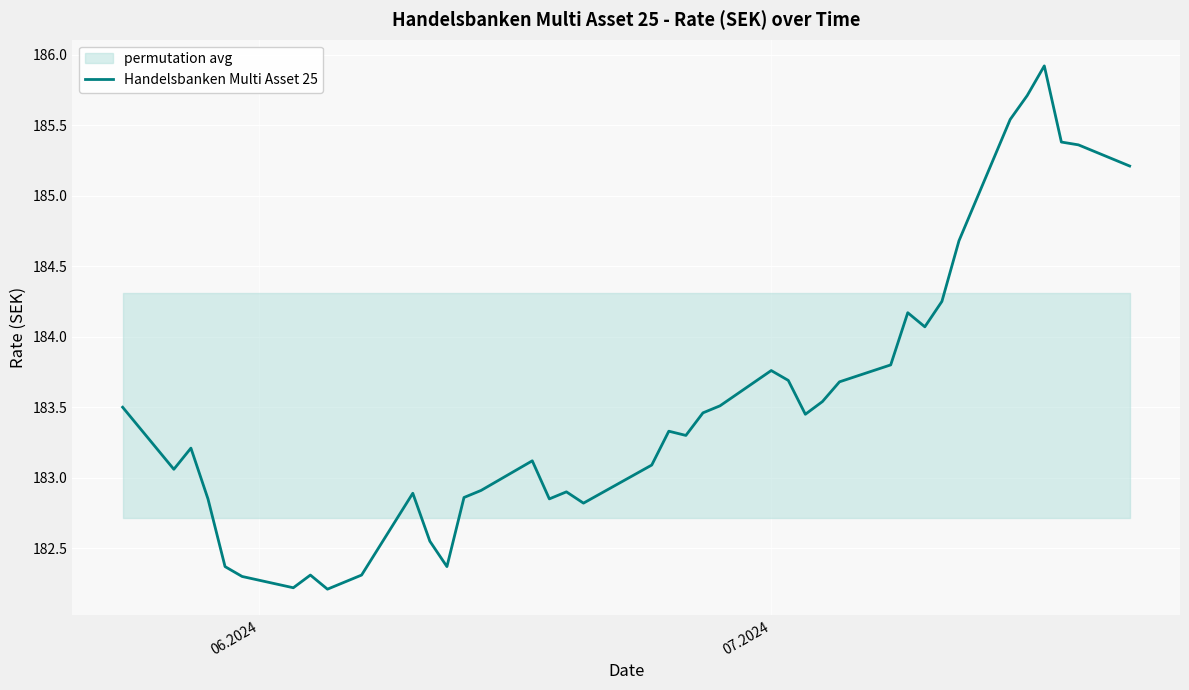

How many lines are shown in the chart?

1